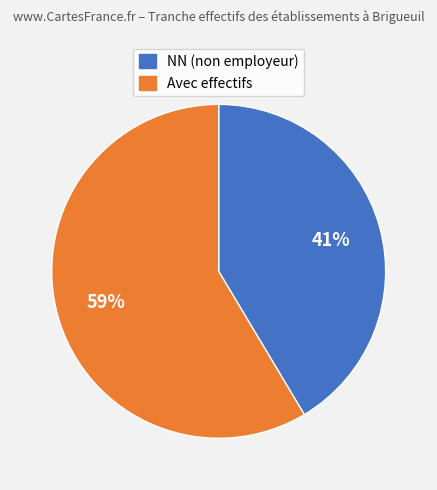

How many slices are in this pie chart?

2